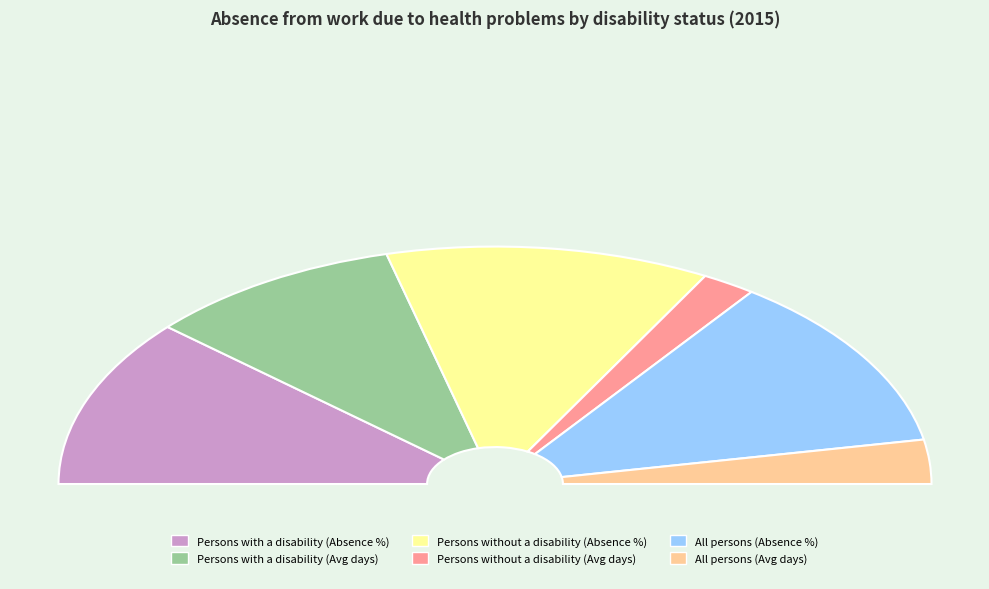

Does Persons without a disability - Absence from work represent more than half of the total?

No